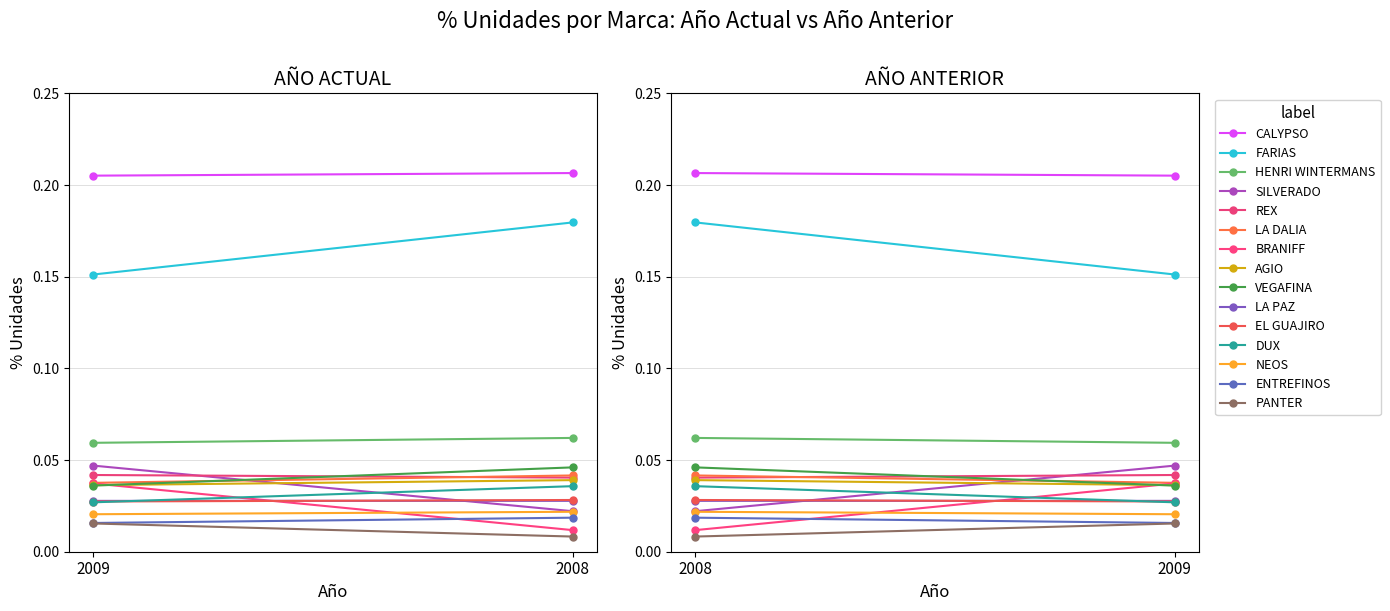

Reading right to left, transcribe all the data shown in this chart.

% Unidades AÑO ACTUAL: 0.0	0.0	0.0	0.0	0.0	0.0	0.0	0.0	0.0	0.0	0.0	0.0	0.1	0.2	0.2
% Unidades AÑO ANTERIOR: 0.0	0.0	0.0	0.0	0.0	0.0	0.0	0.0	0.0	0.0	0.0	0.0	0.1	0.2	0.2